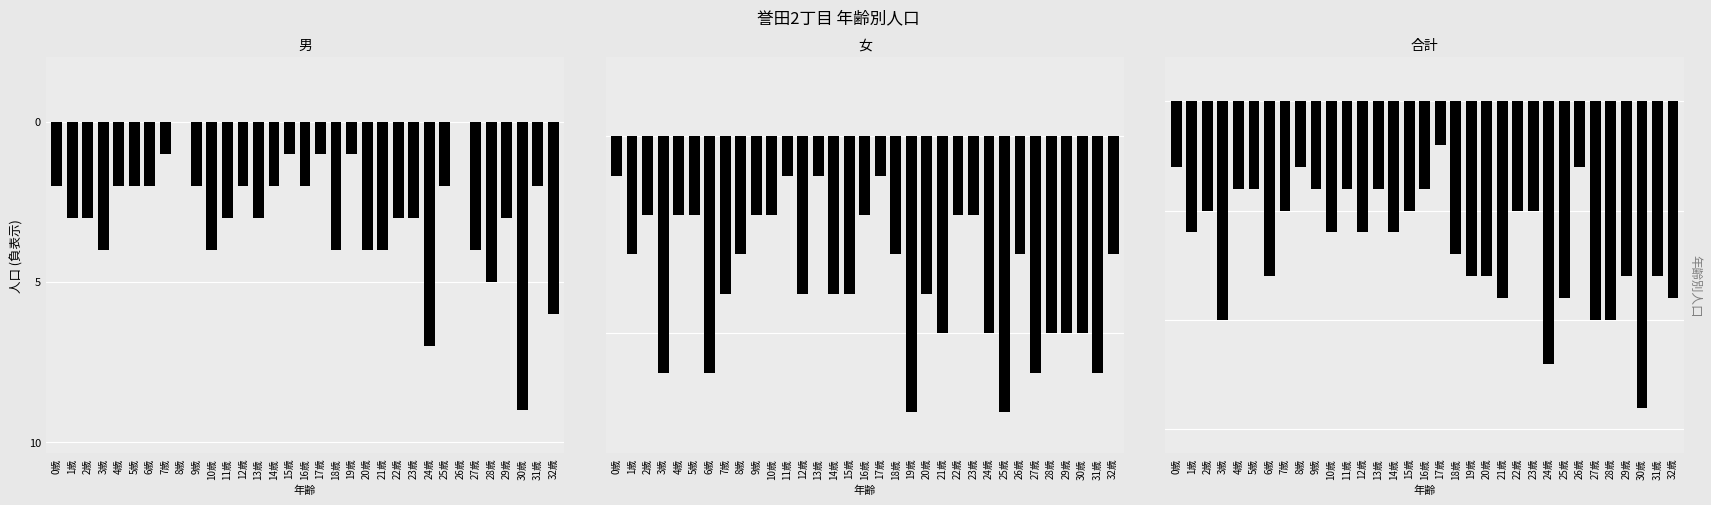

Rank the series by their maximum value, from lowest to highest.

合計, 女, 男